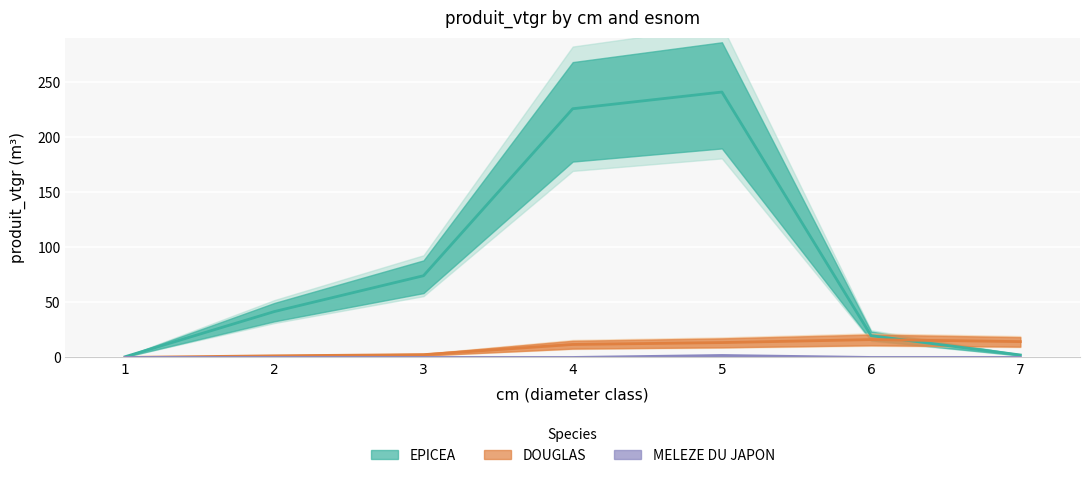

List the series in order of their peak value, highest first.

EPICEA, DOUGLAS, MELEZE DU JAPON